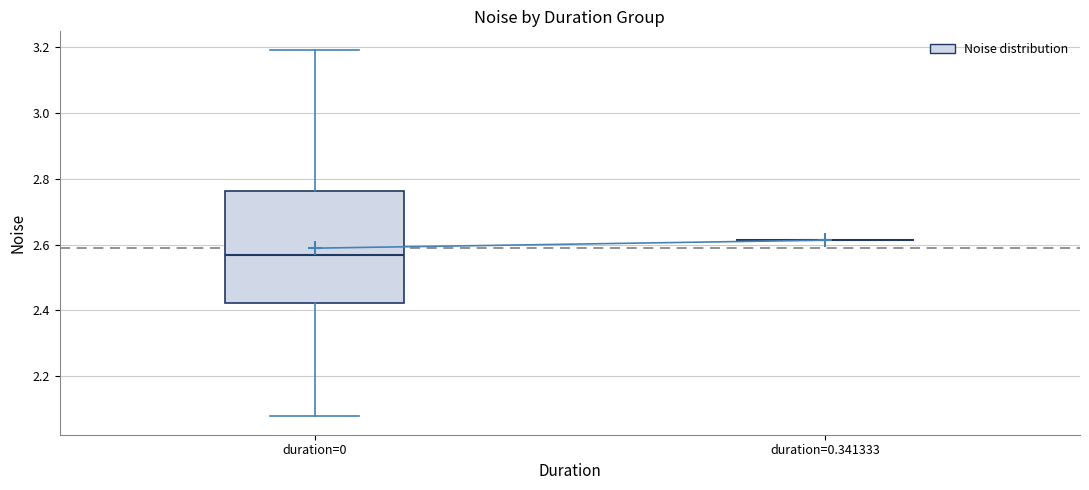

Which box is the tallest, from its lower edge to its upper edge?

duration=0